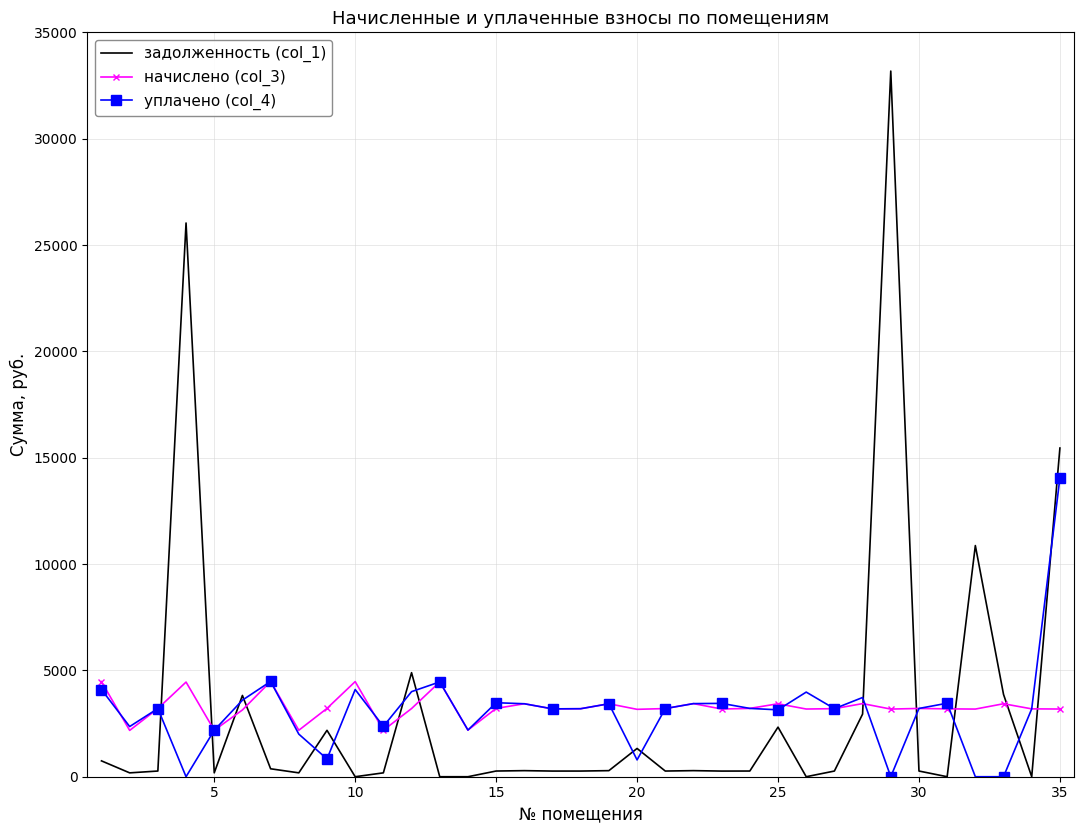

At how many categories does at least one series exceed 15896?

2